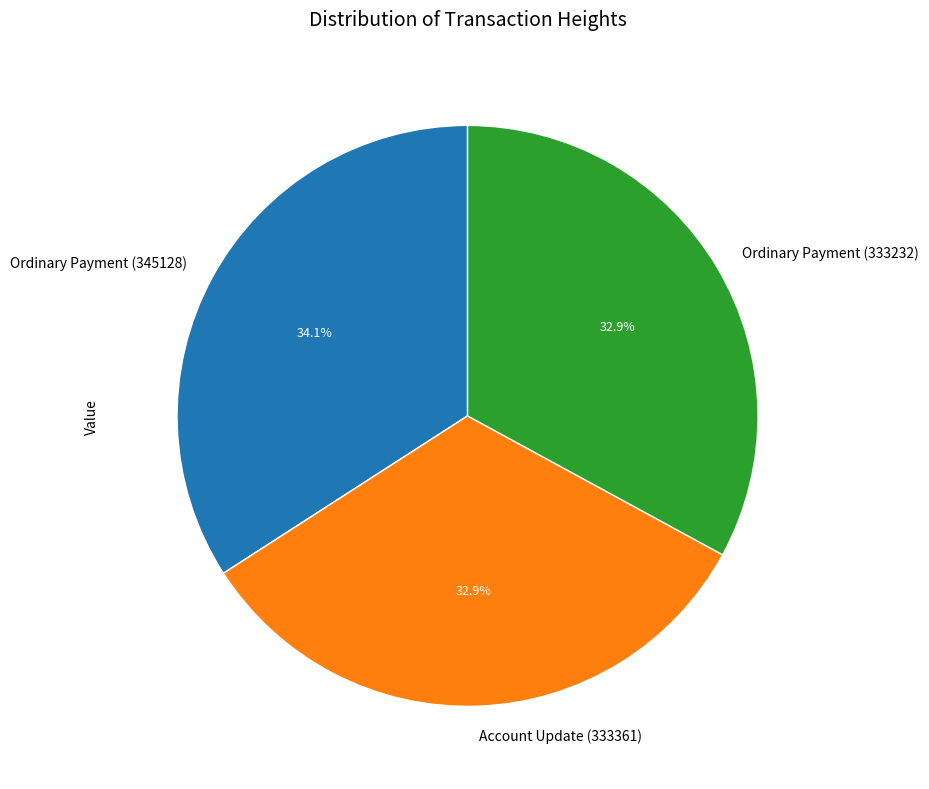

Does Account Update (333361) account for over 50% of the chart?

No